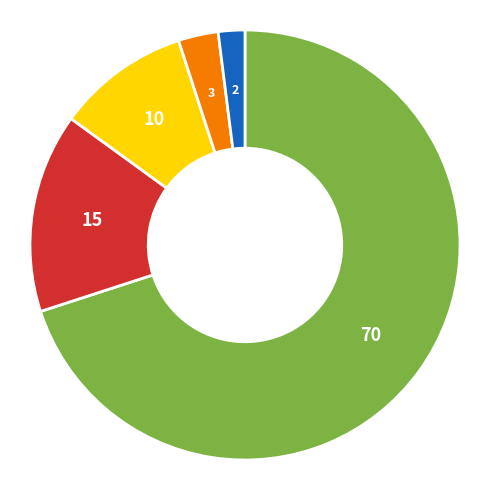

Is there any slice that represents more than half of the pie?

Yes